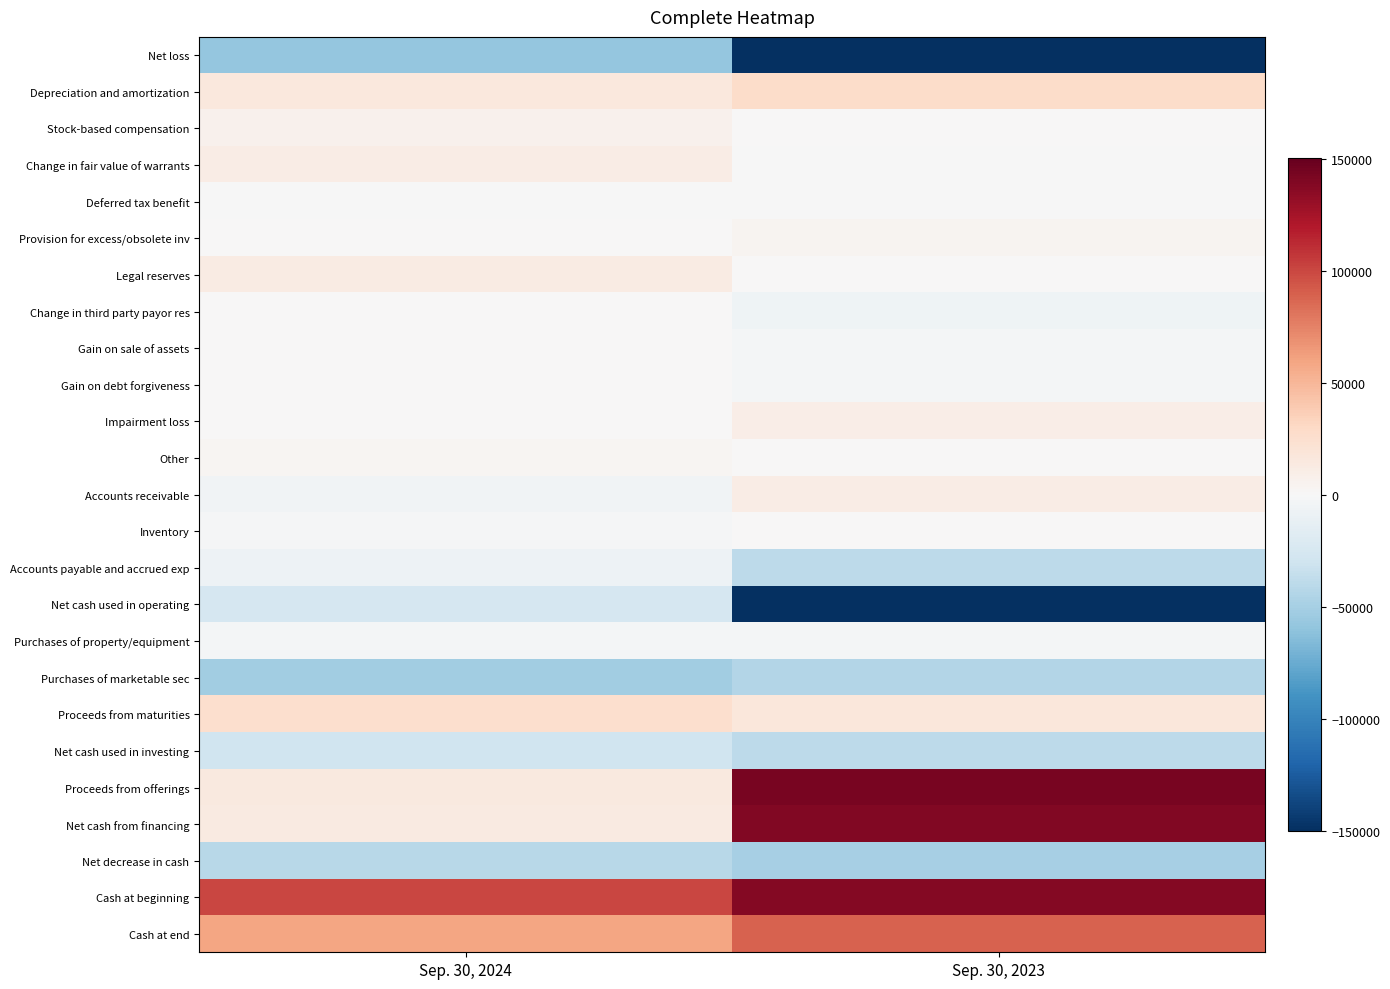

At which category is the sum across all series the highest?

Sep. 30, 2023